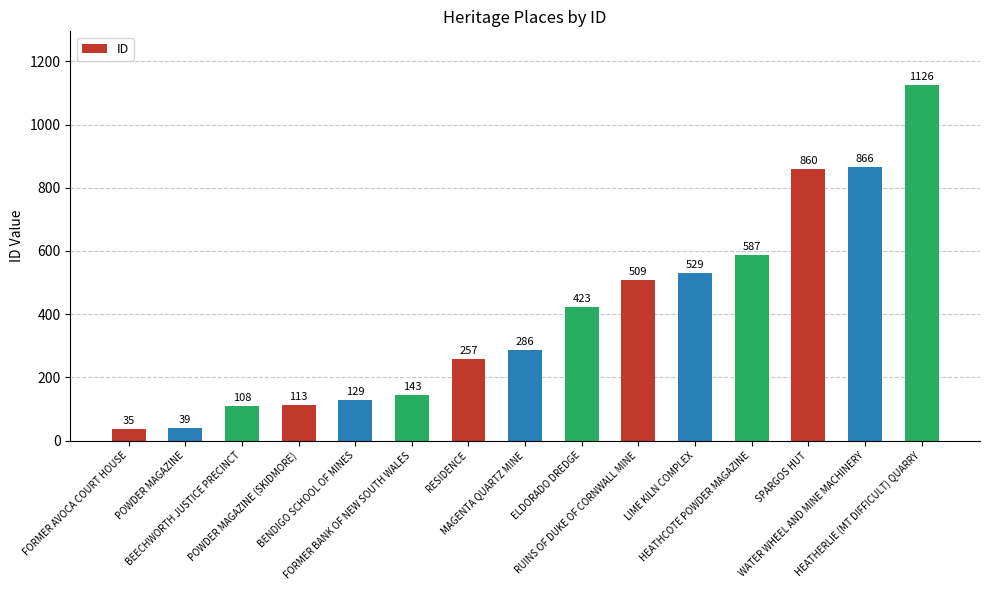

What is the greatest value displayed?

1126